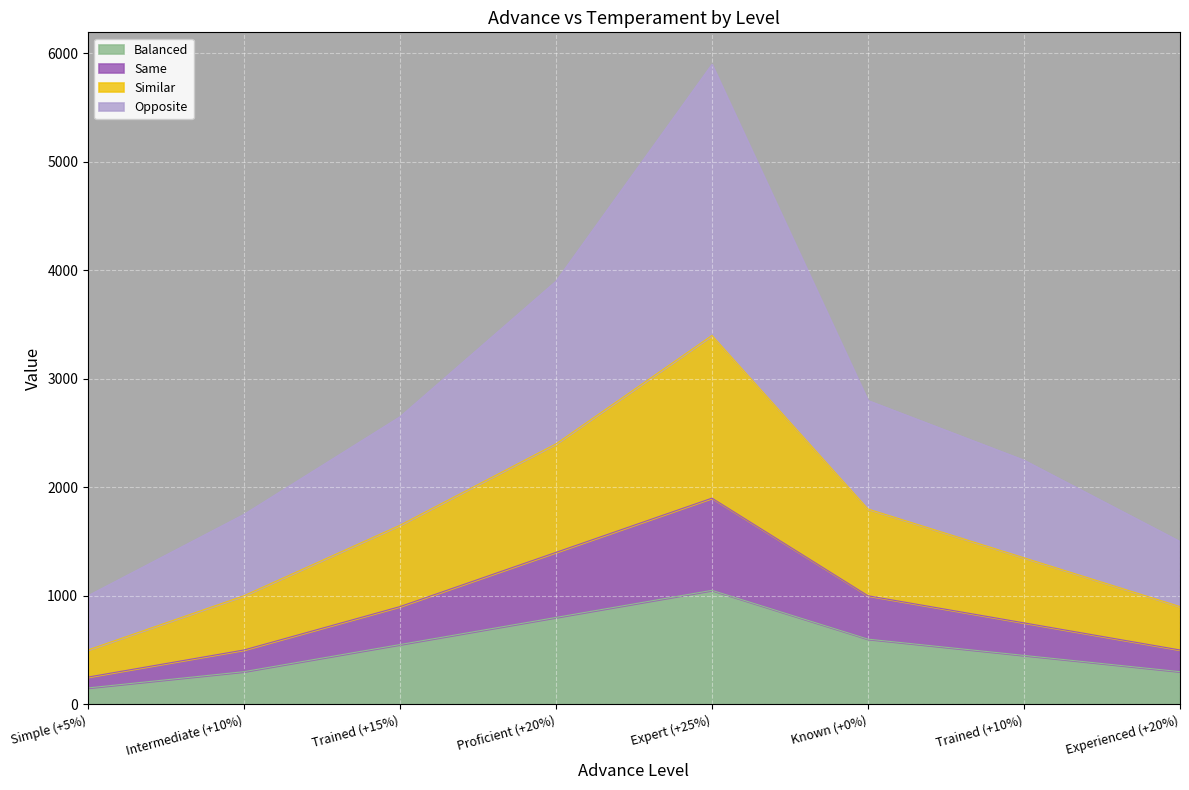

At how many categories does at least one series exceed 2740?

3